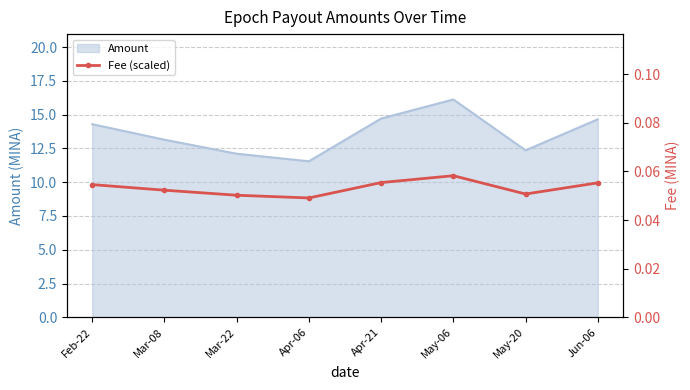

Does the chart have visible grid lines?

Yes